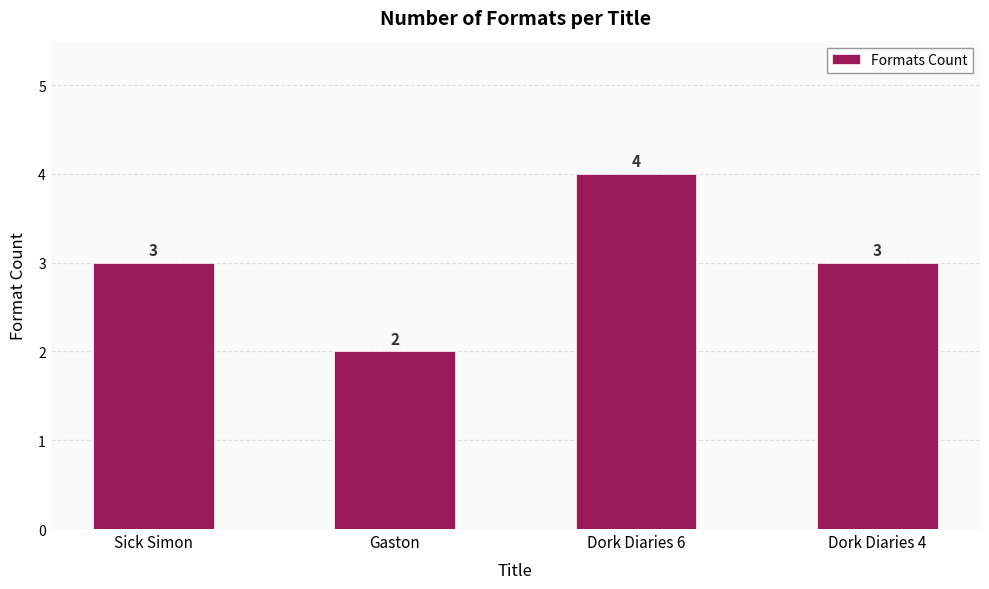

What is the approximate value at Sick Simon?

3